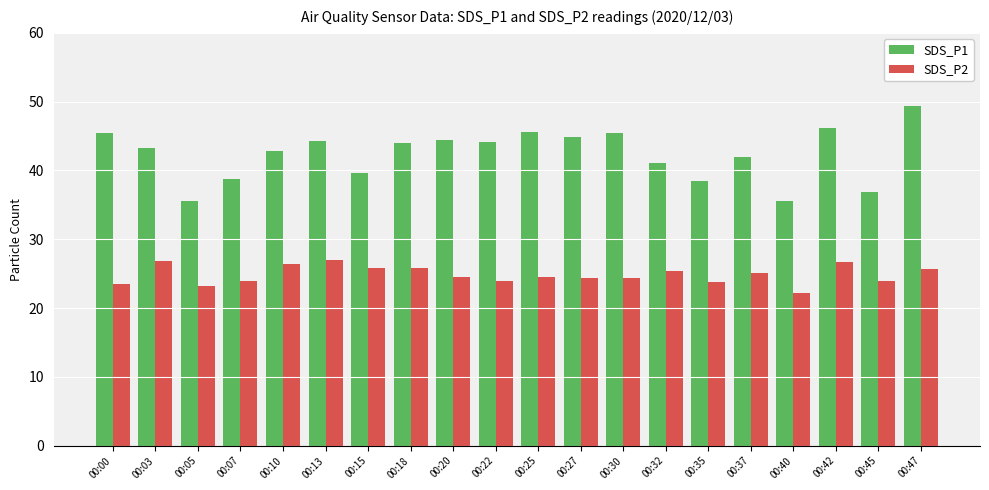

At 00:05, list the series in order from largest to smallest.

SDS_P1, SDS_P2